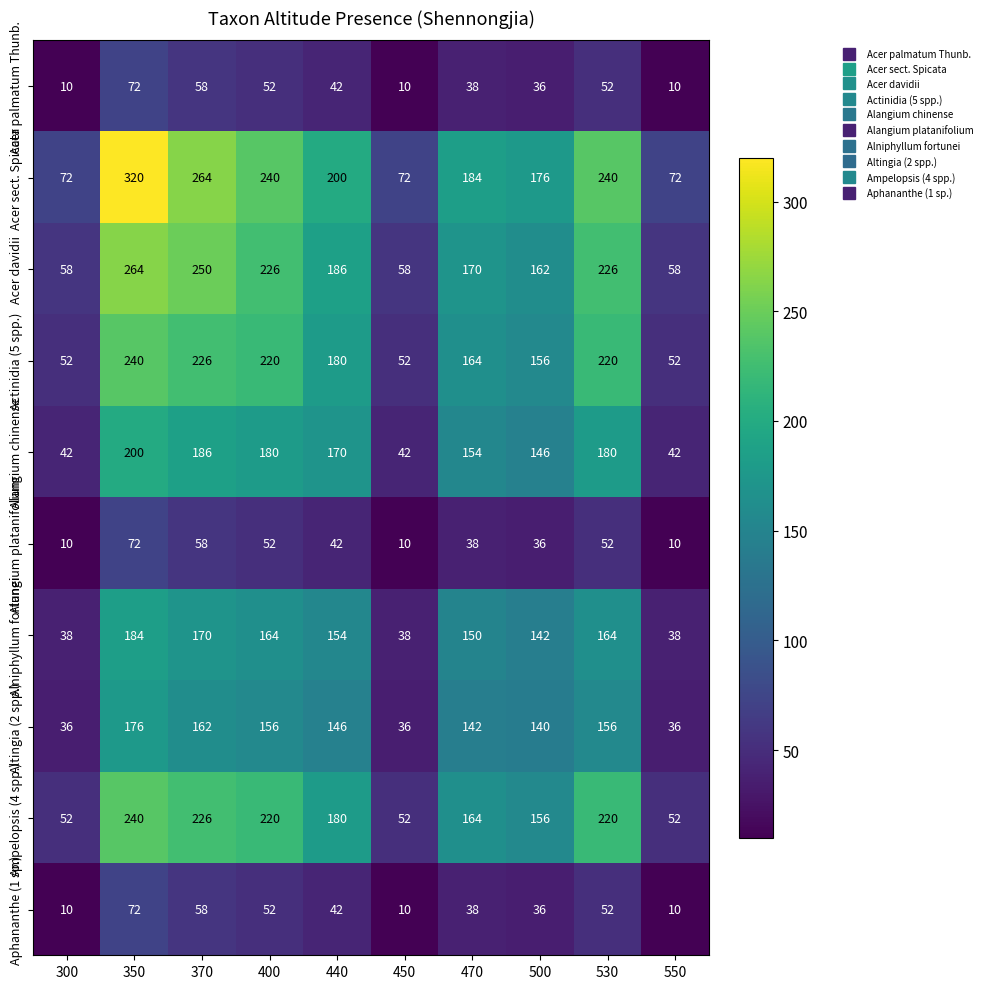

What is the difference between the Altingia (2 spp.) values at 470 and 350?

34